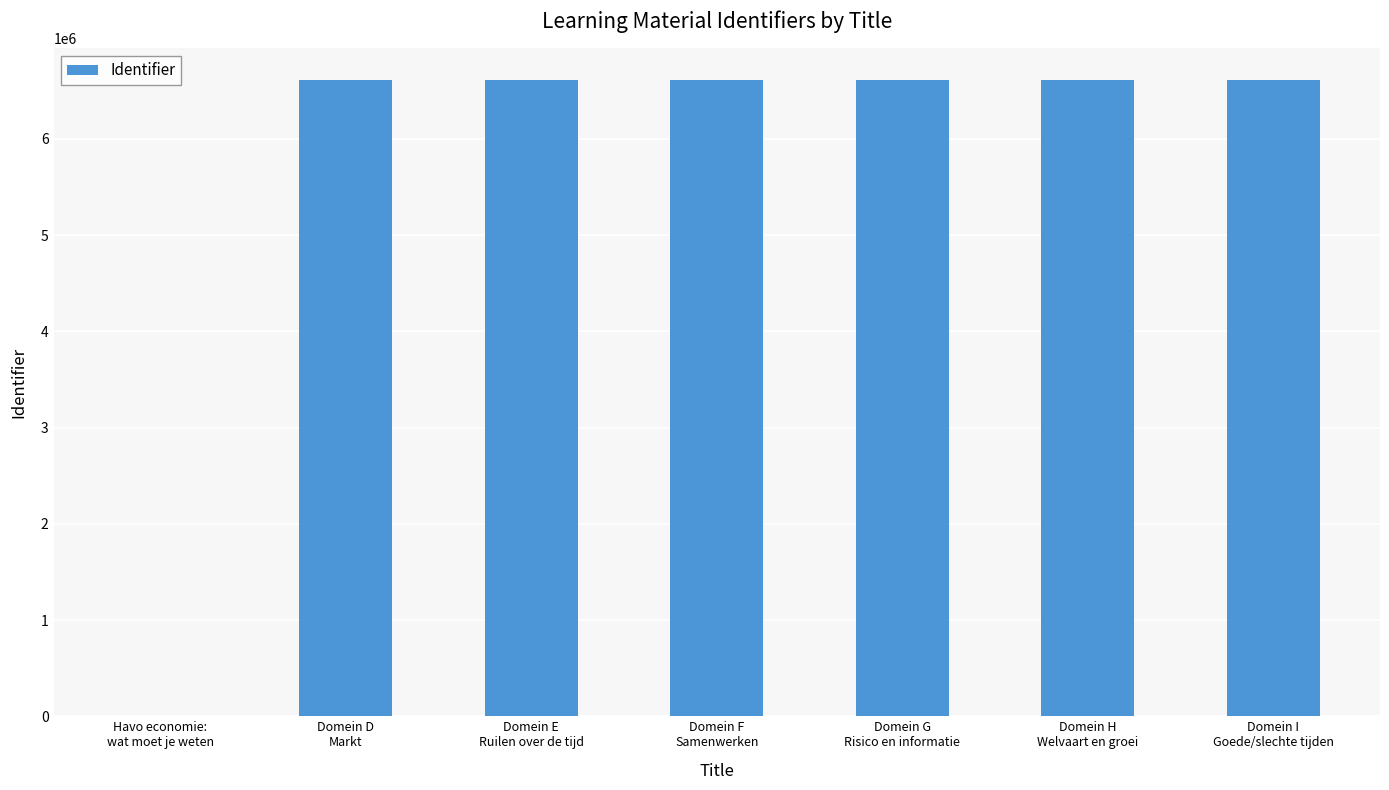

What is the sum of all values?

39654906